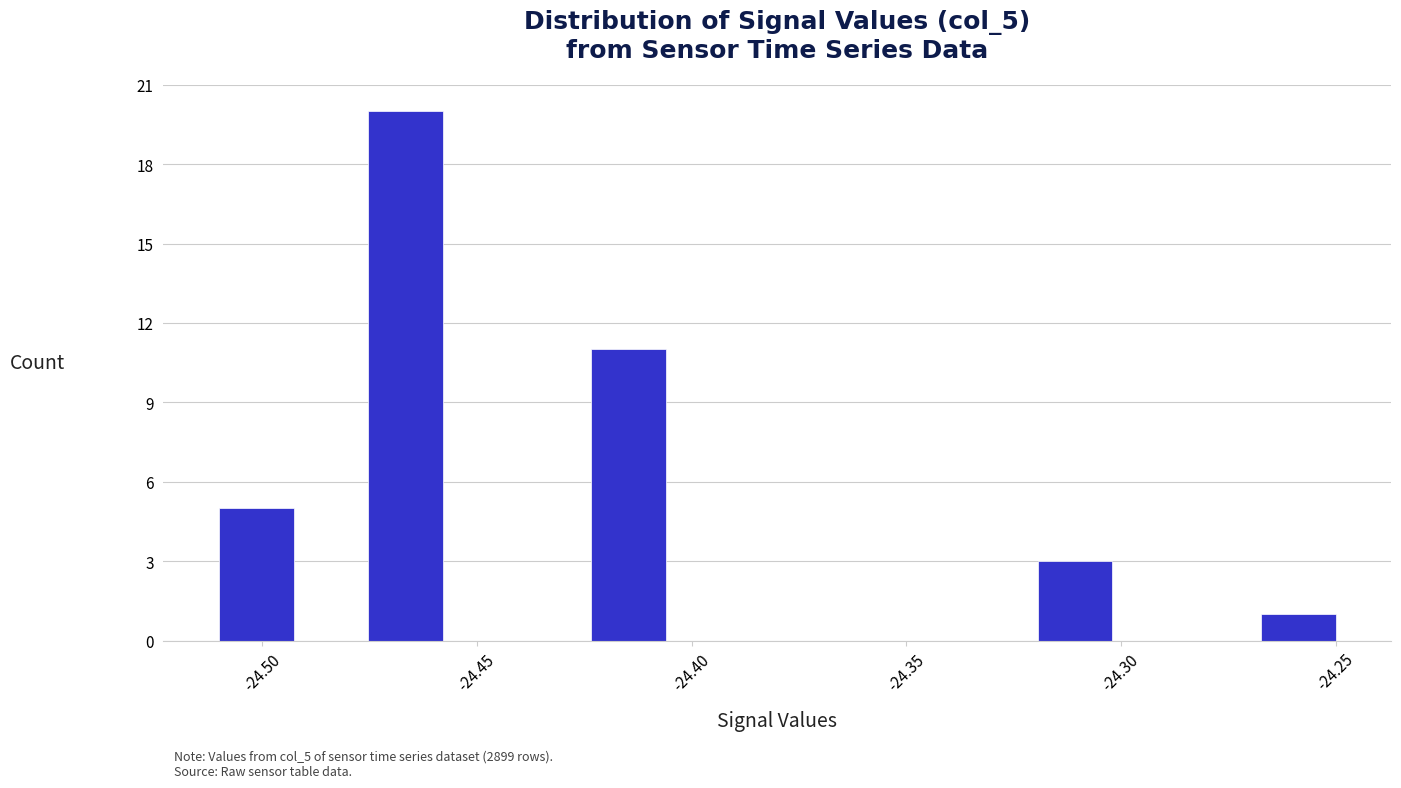

Read against the x-axis, roughly where is the centre of the tallest bar?

-24.465